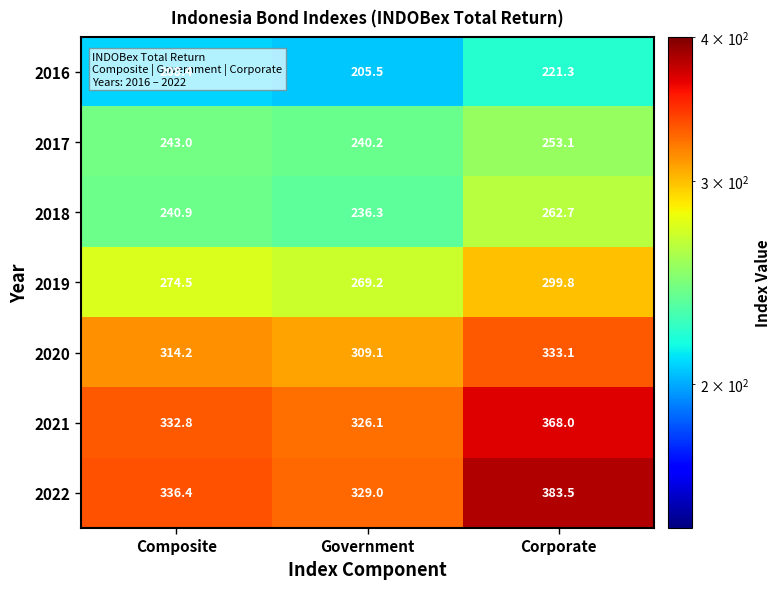

What is the difference between the 2020 values at Composite and Corporate?

18.9